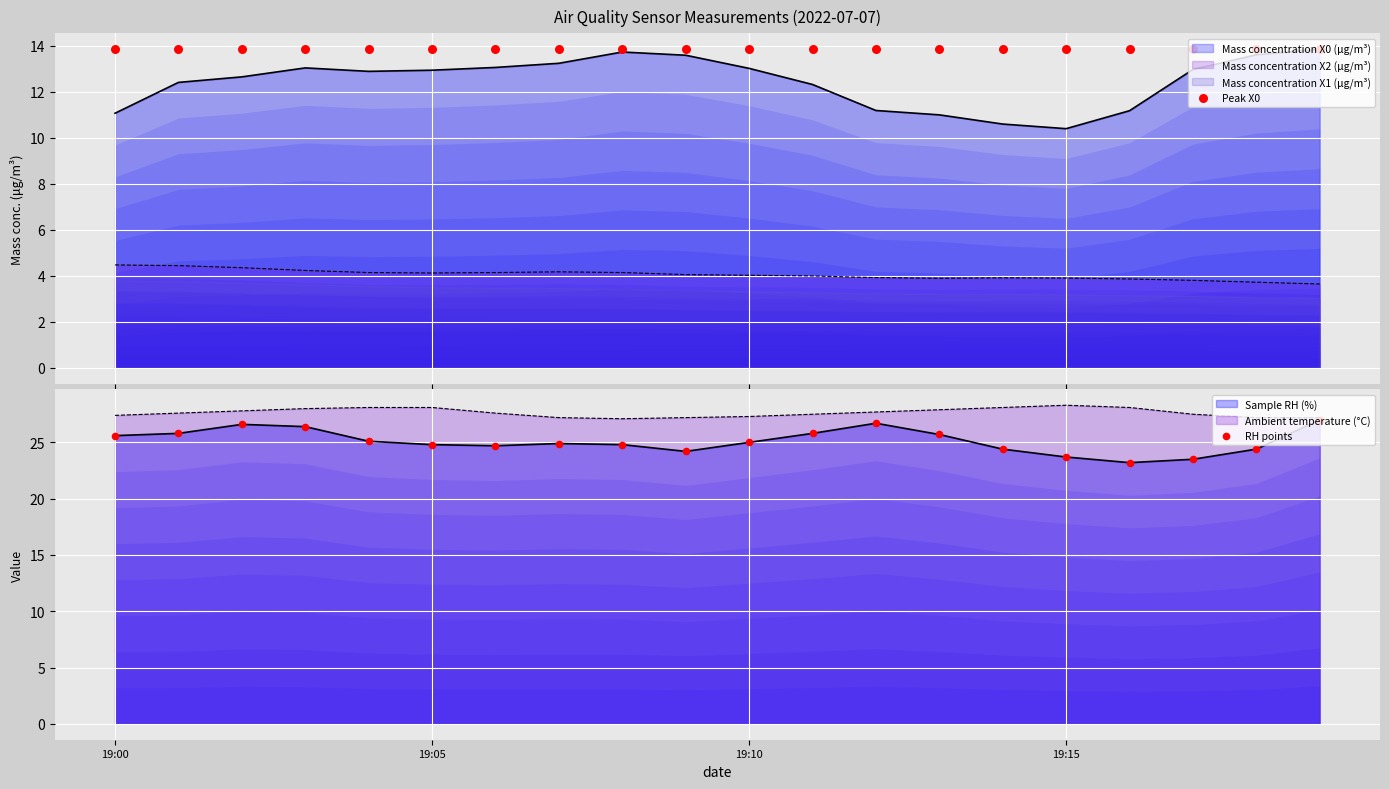

Which series has the largest total across all categories?

RH points